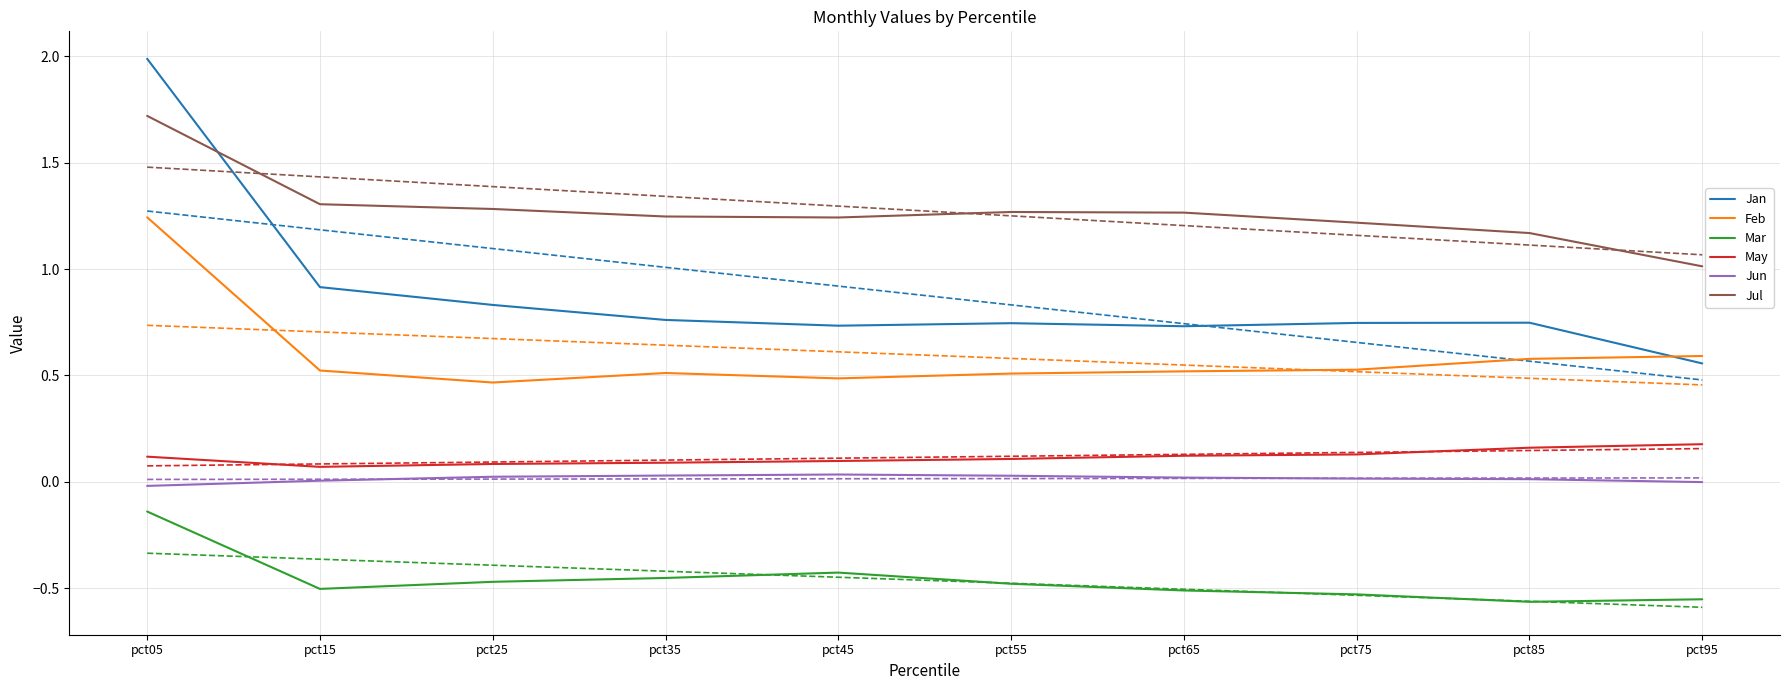

List the series in order of their peak value, highest first.

Jan, Jul, Feb, May, Jun, Mar